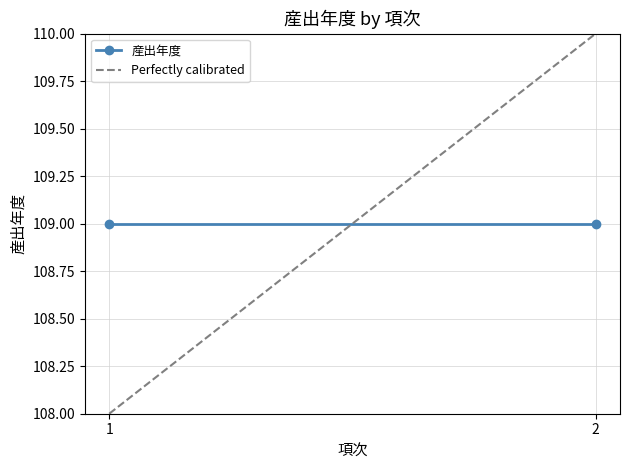

Is it true that Perfectly calibrated equals 193 at 2?

False